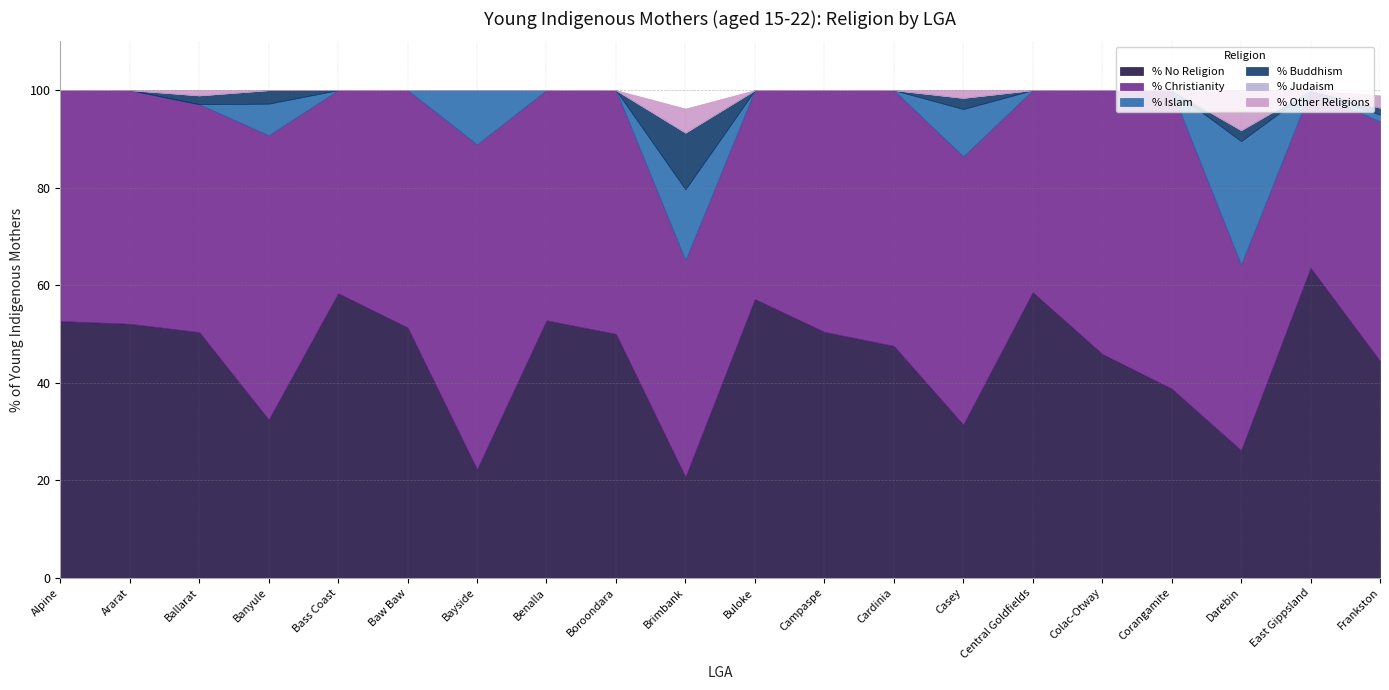

How many lines are shown in the chart?

6